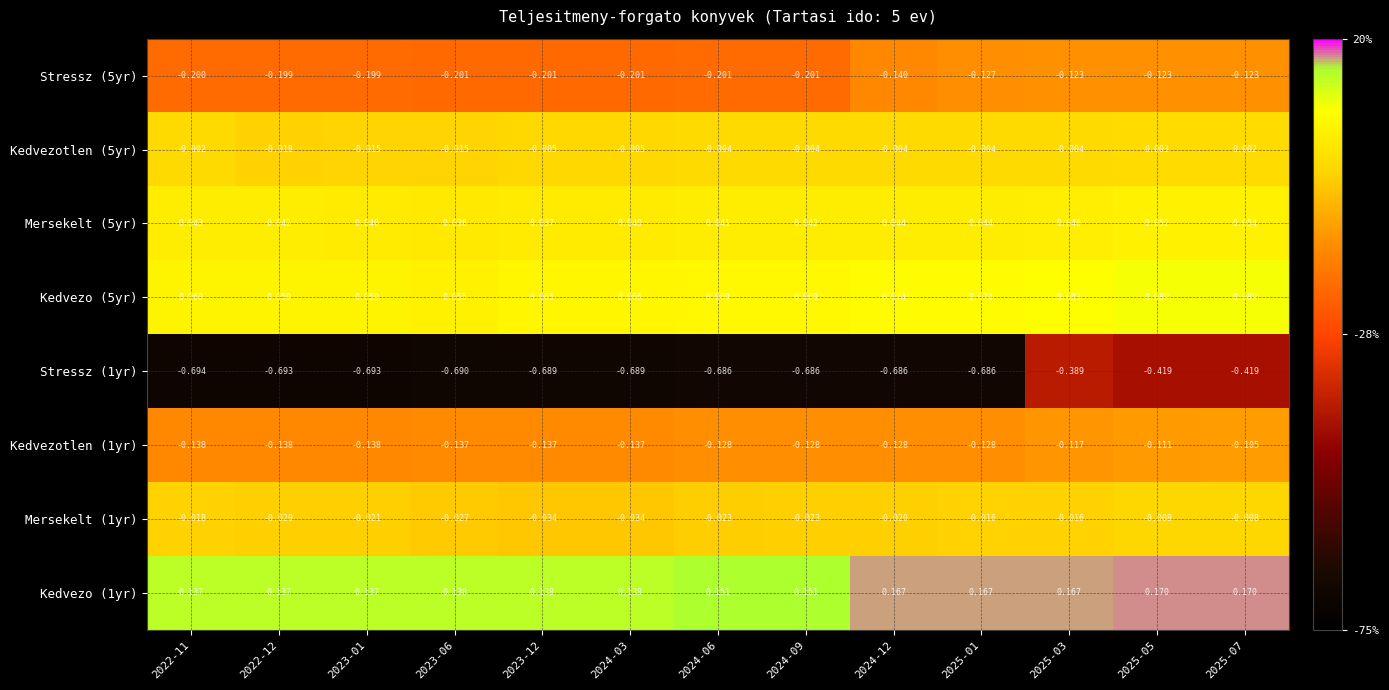

How many distinct data groups are displayed?

8